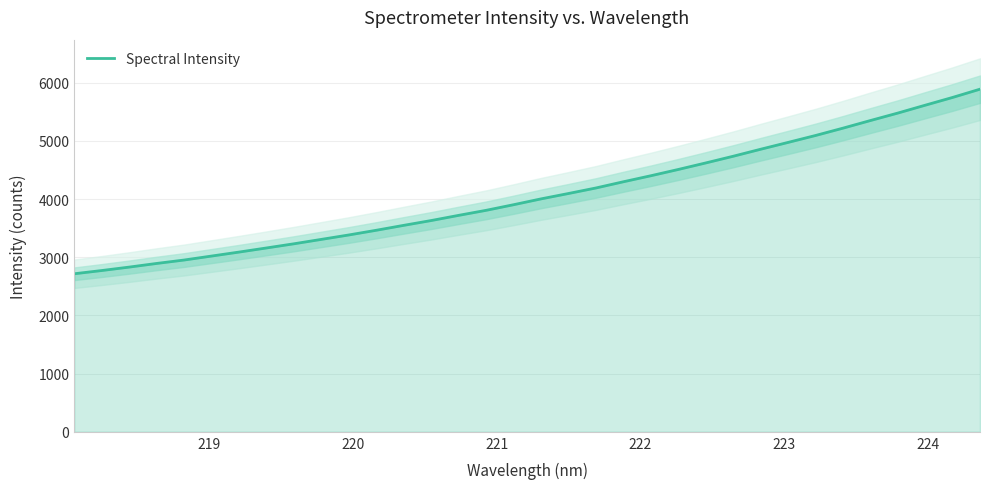

What is the lowest value of the Spectral Intensity series?

2717.1